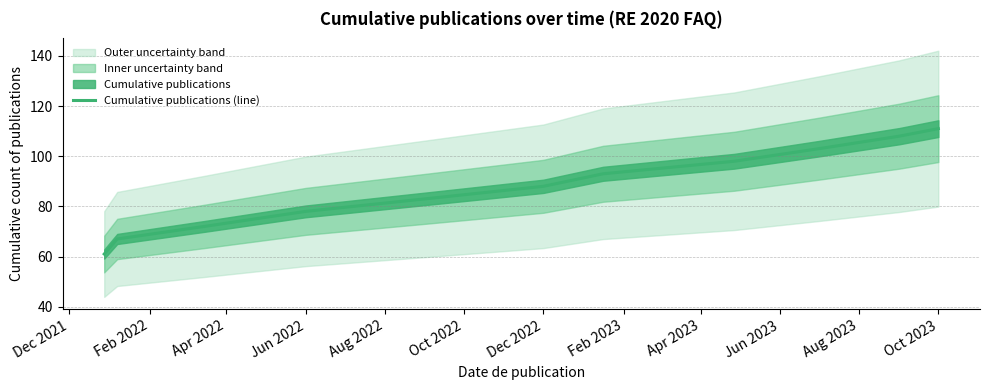

Read the value at Jun 2022, to the nearest 5.

80